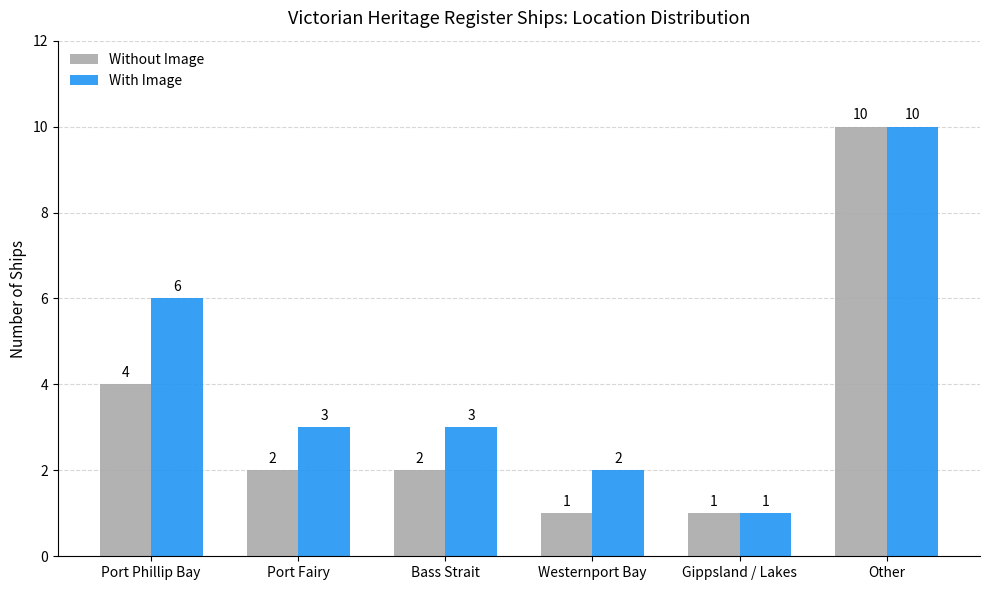

How many data points in Without Image are less than 2?

2